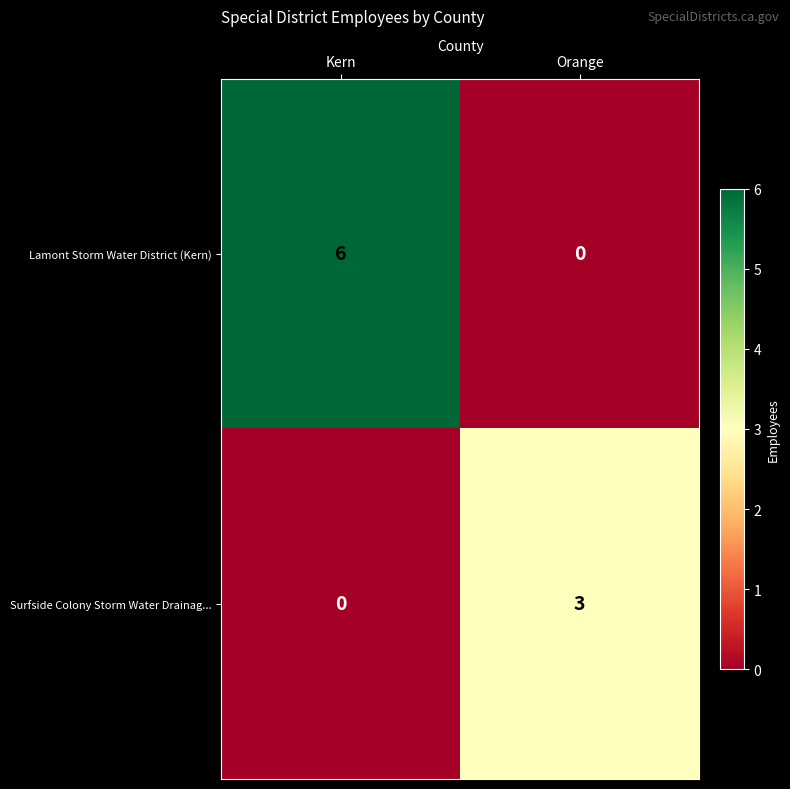

Reading left to right, transcribe all the data shown in this chart.

Lamont Storm Water District (Kern): Kern=6	Orange=0
Surfside Colony Storm Water Drainag...: Kern=0	Orange=3